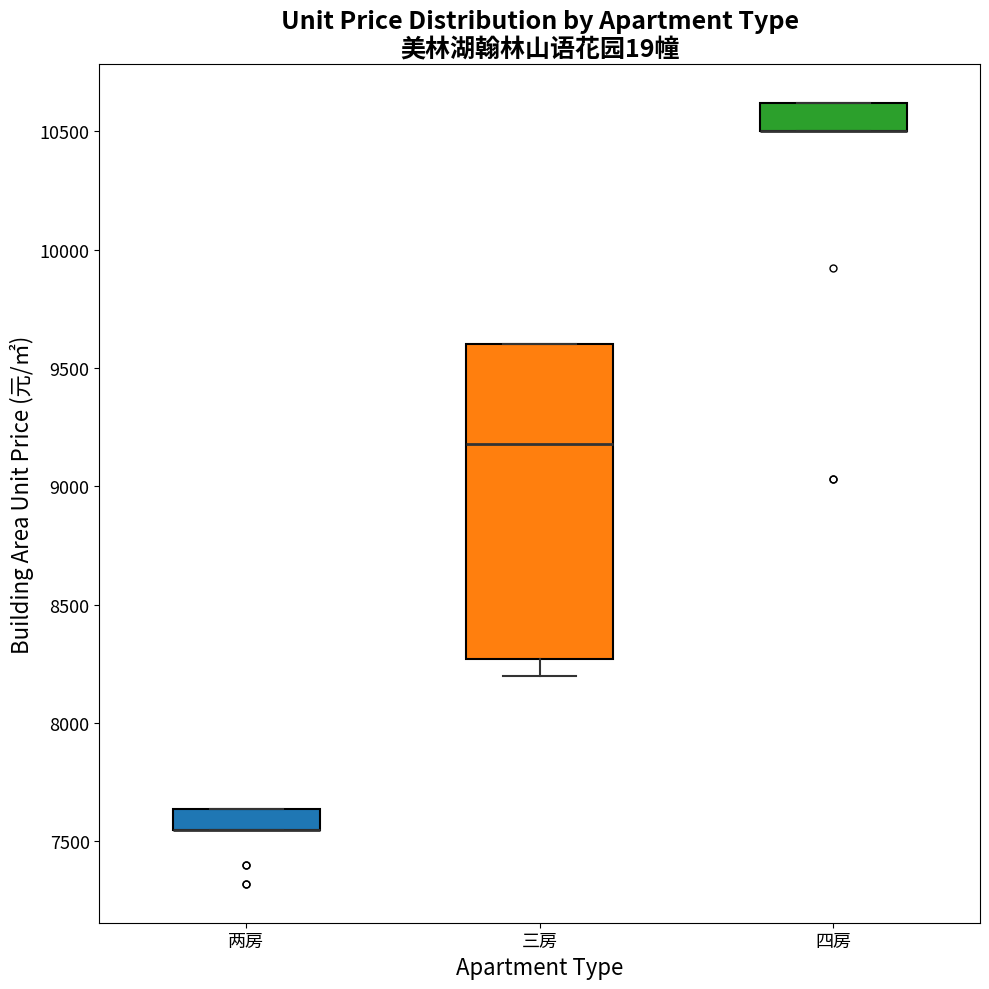

Comparing the boxes themselves (not the whiskers), which one is the tallest?

三房